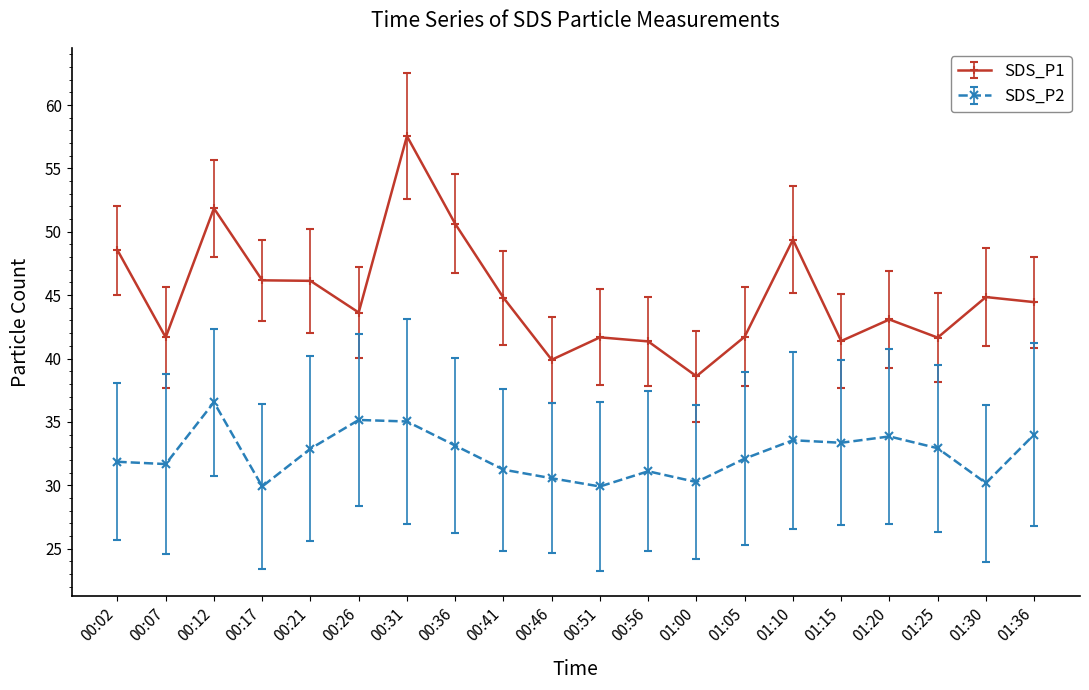

What are all the series names shown in the legend?

SDS_P1, SDS_P2